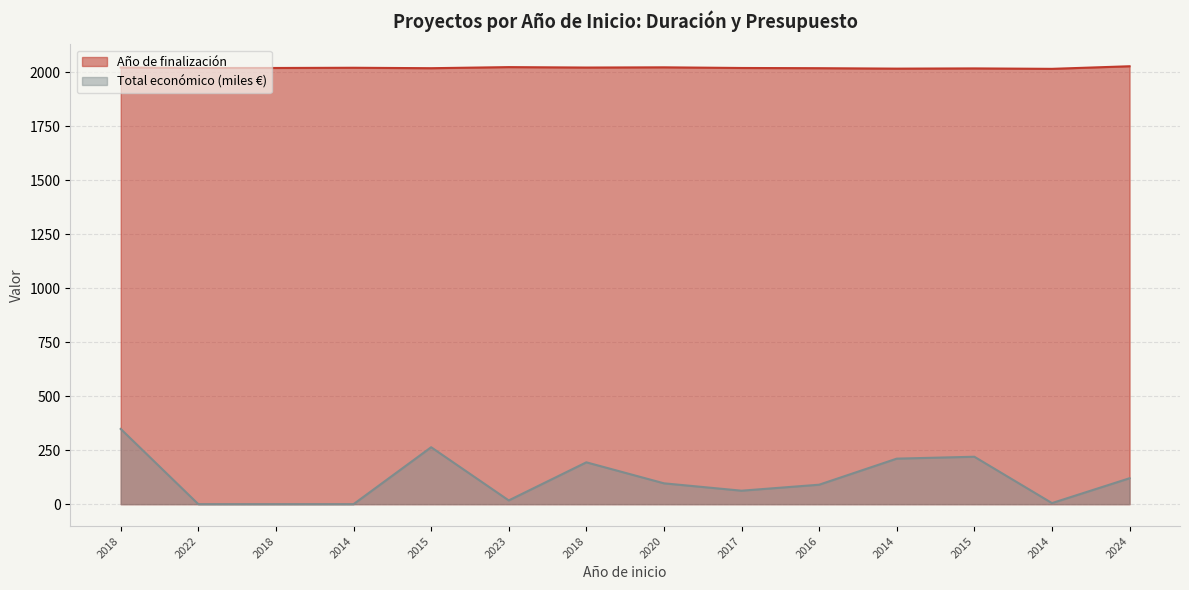

How many values in the Año de finalización series exceed 2019?

6